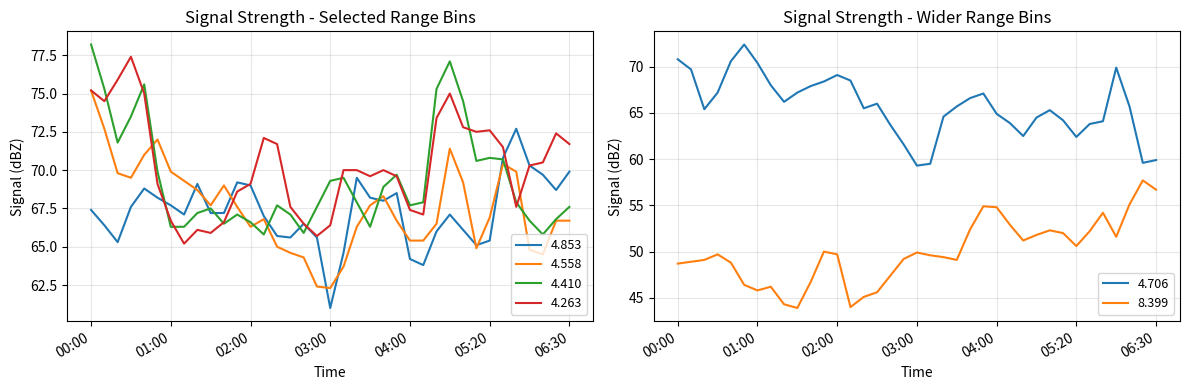

Which category has the lowest value in the 4.853 series?

03:00